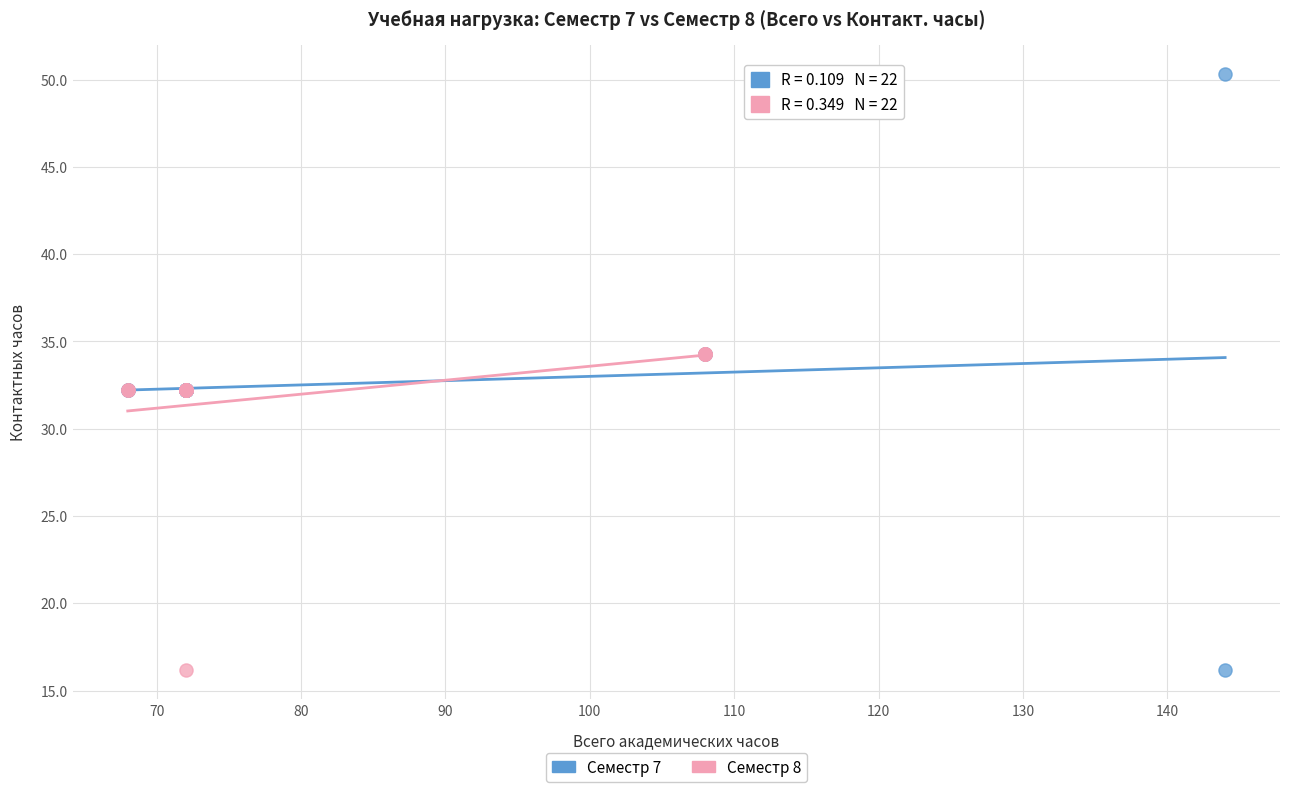

Which series contains the highest Y value?

Семестр 7